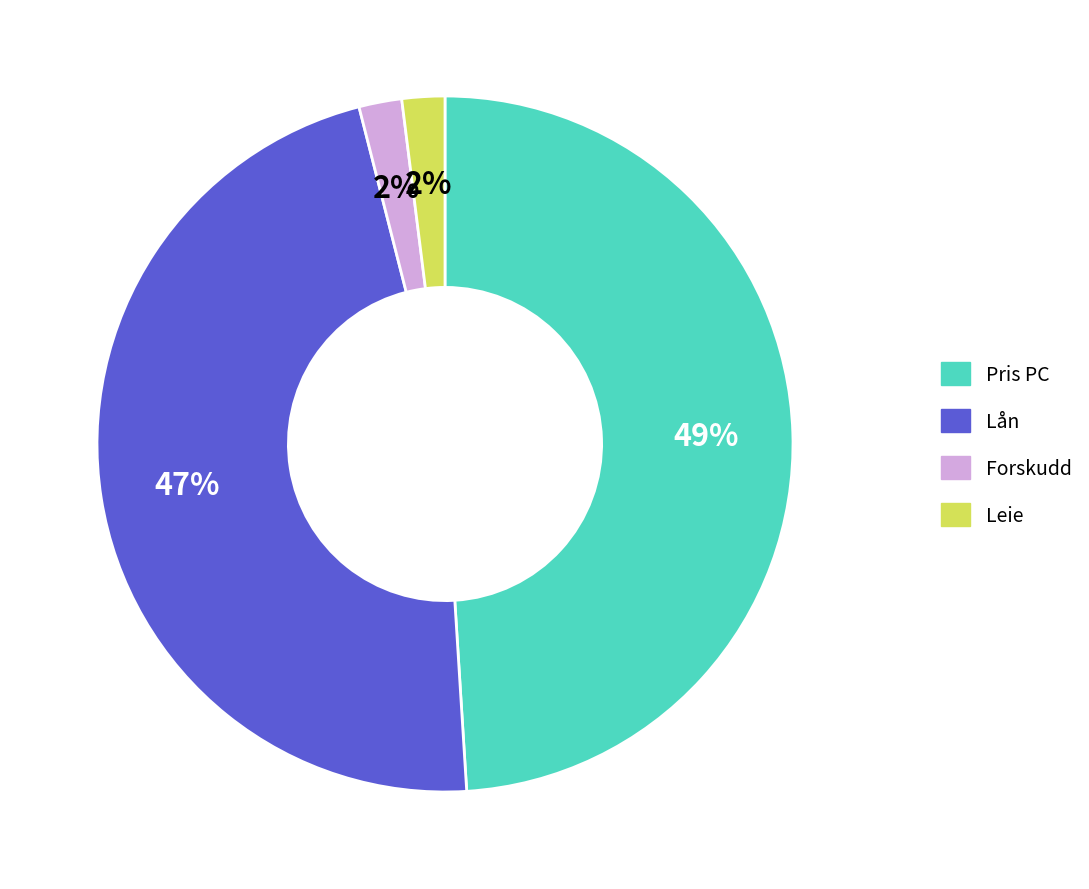

To the nearest percent, what is the average slice percentage?

25%